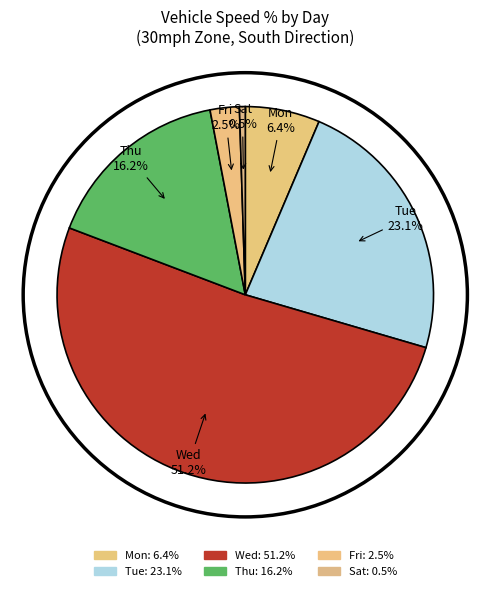

What percentage is the Wed slice, to the nearest percent?

51%